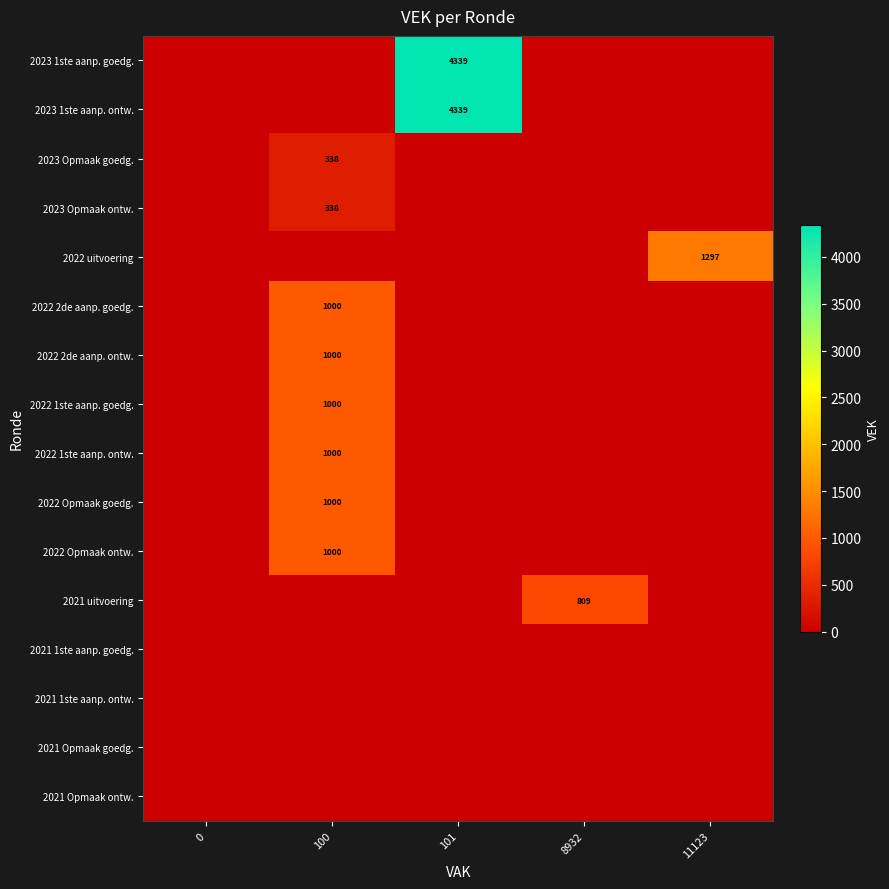

The value of 2022 Opmaak ontw. at 100 is 1000. True or false?

True